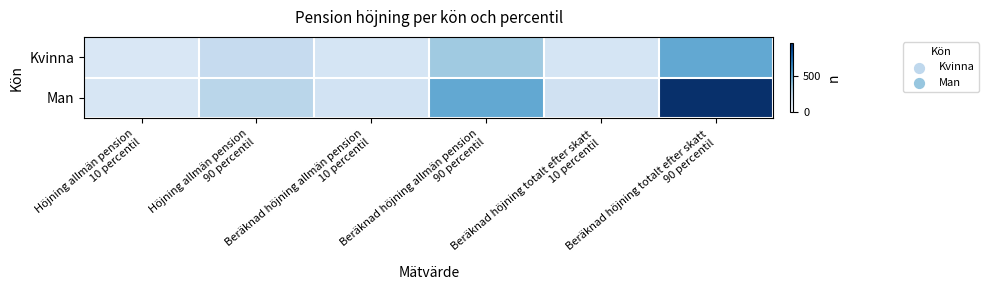

How many categories are shown in the chart?

6